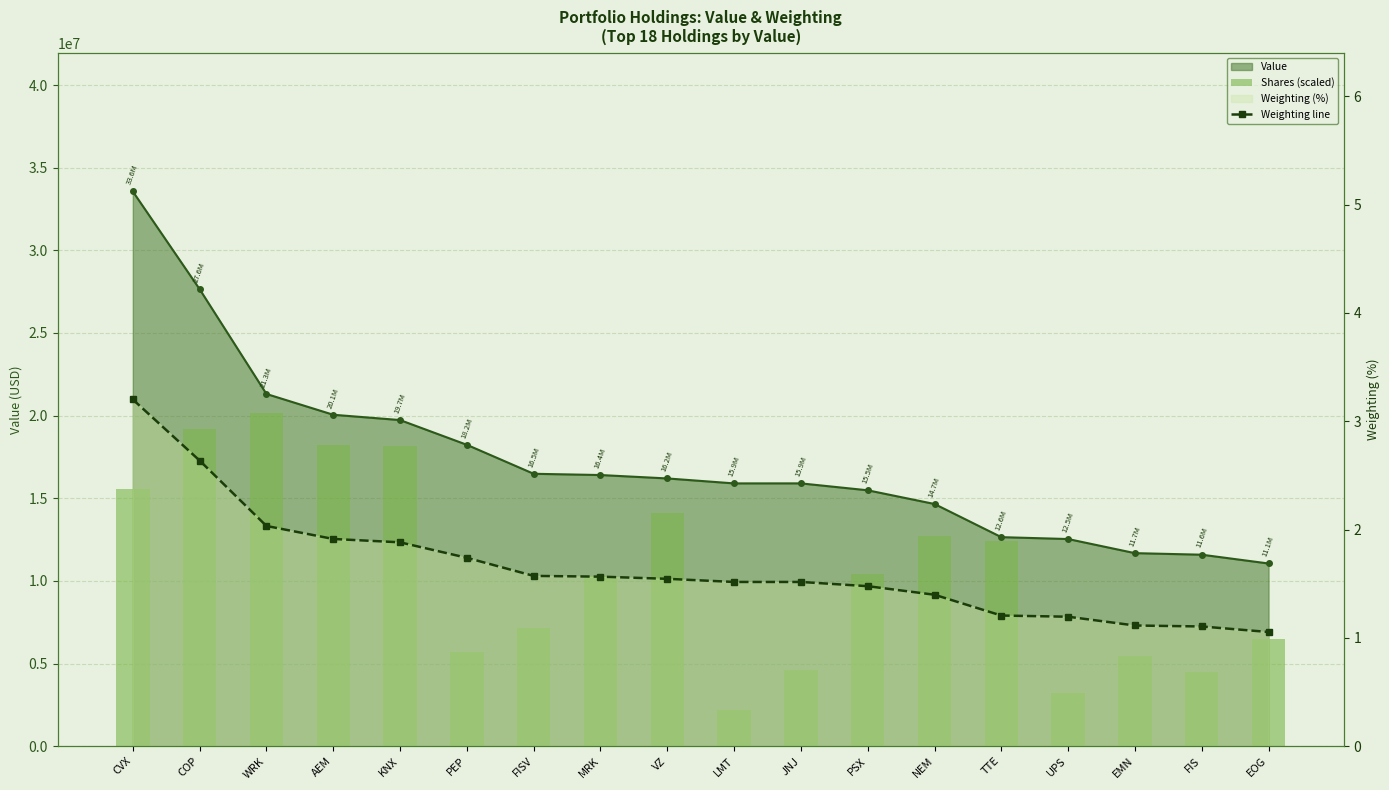

Which series changed the most between KNX and UPS?

Shares (scaled)